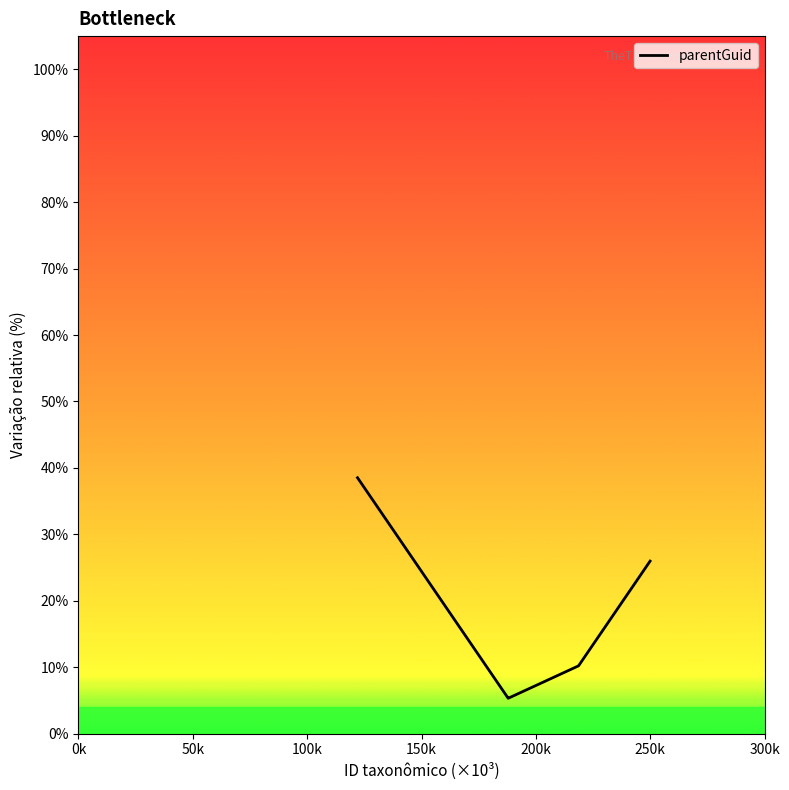

True or false: there are more than 2 points higher than both neighbors.

False